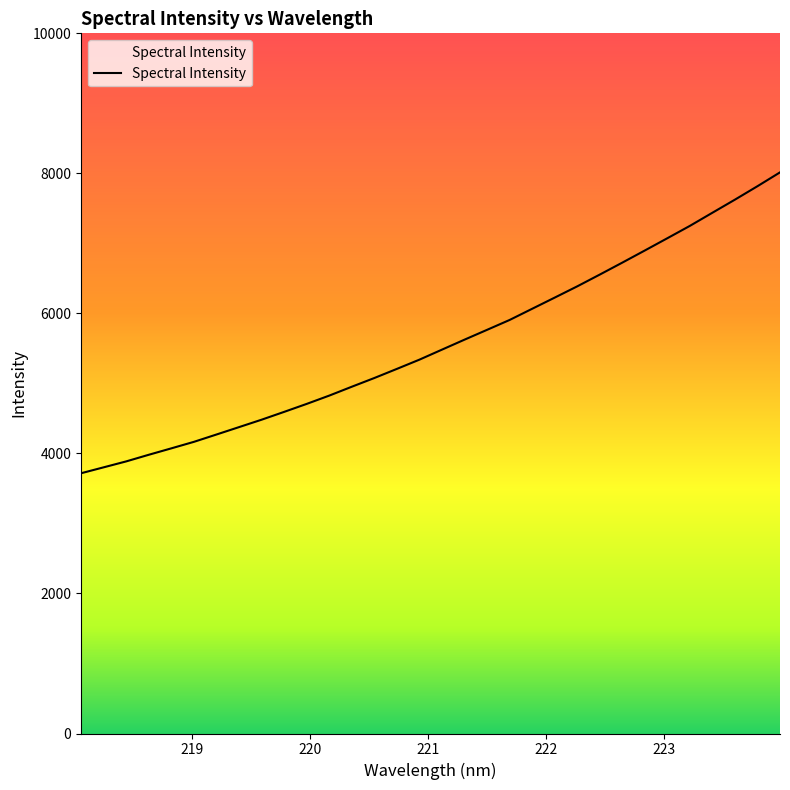

What is the minimum value shown in the chart?

3716.9